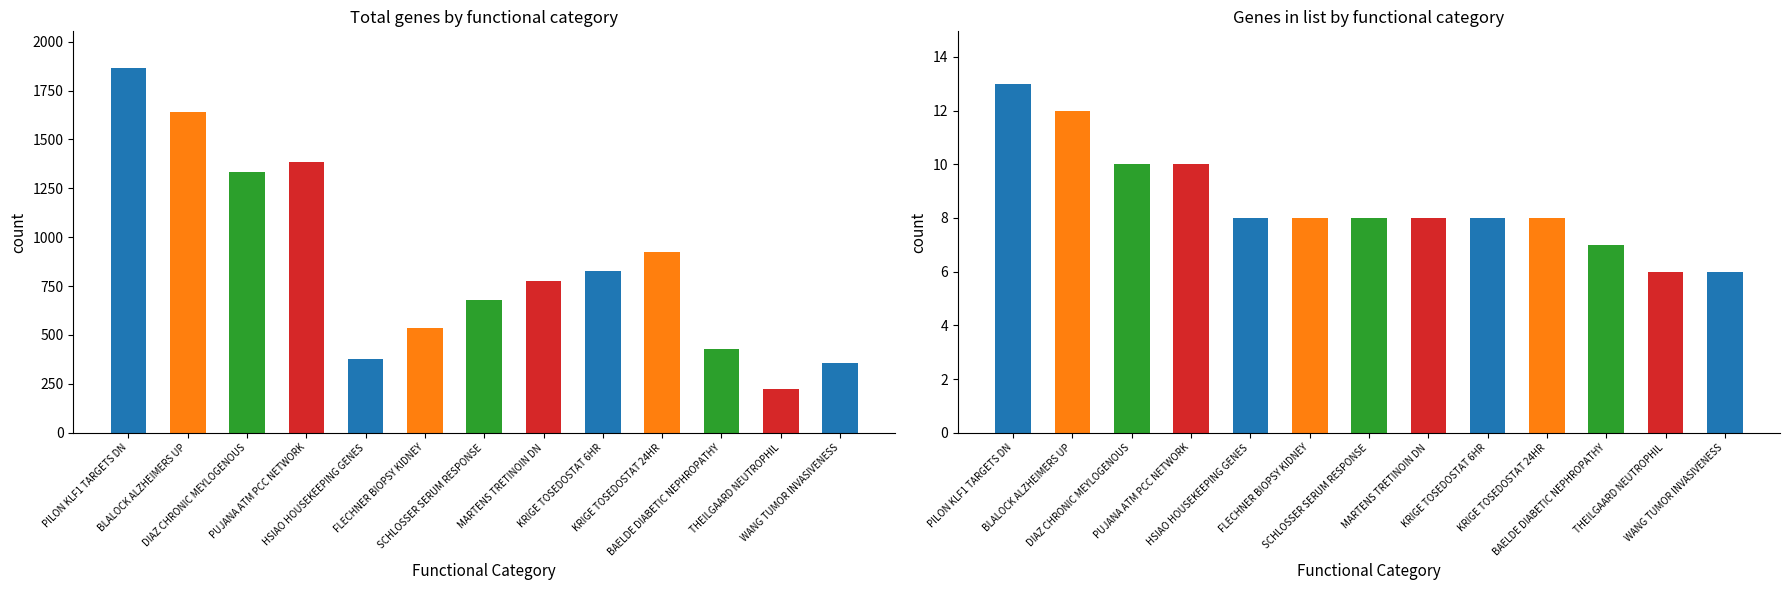

How many data points in Genes in list are less than 8?

3